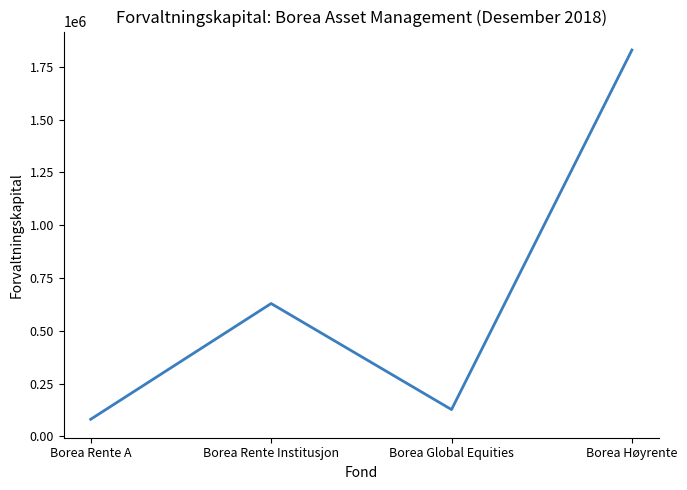

Is it true that the value at Borea Rente Institusjon is 628934?

True